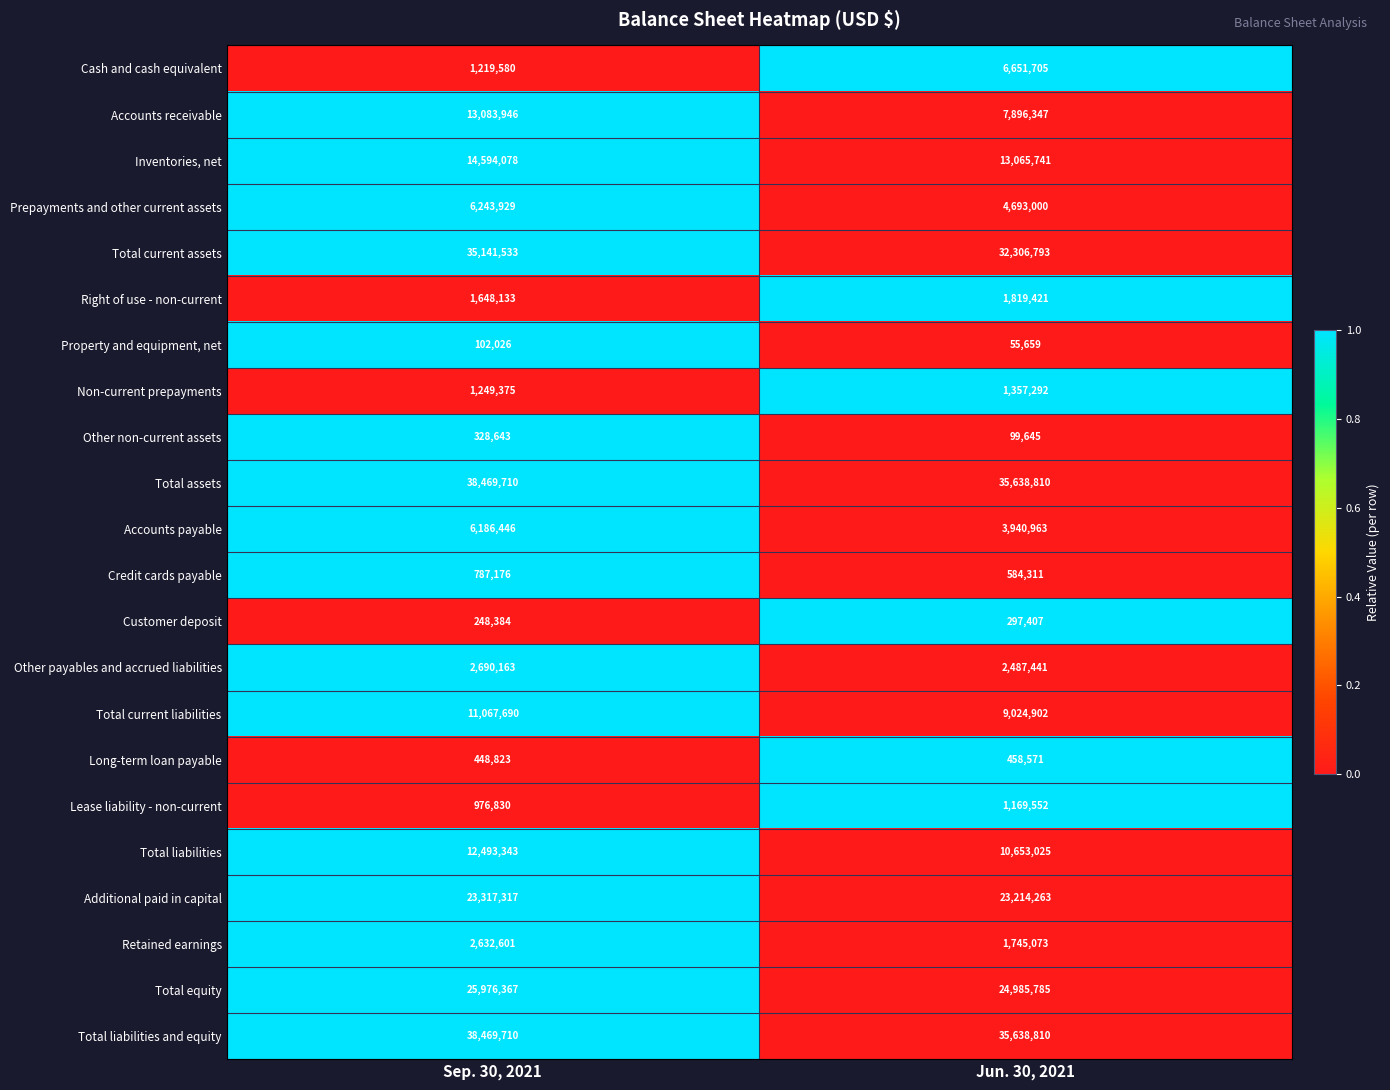

What is the difference between the maximum and minimum values in the Property and equipment, net series?

46367